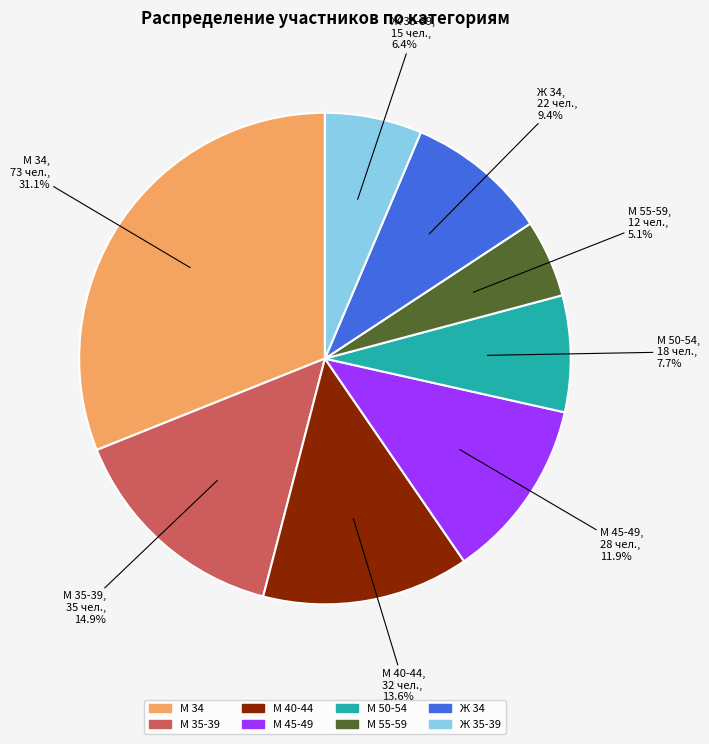

What is the largest slice in the pie chart?

М 34